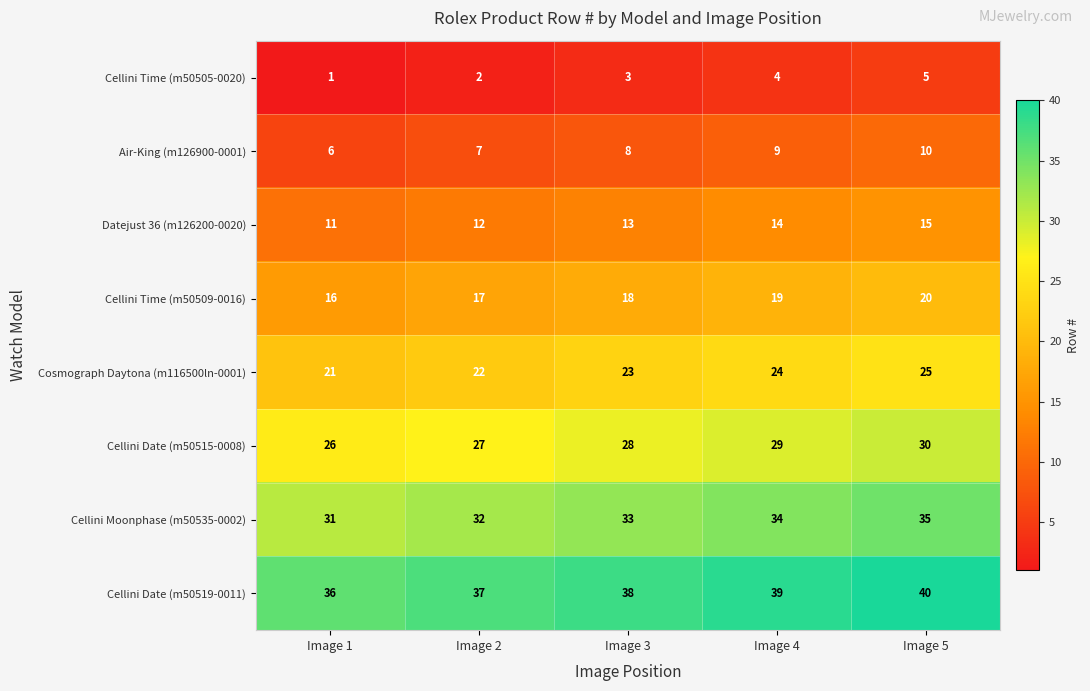

What is the difference between the second highest and minimum values in the Cellini Date (m50515-0008) series?

3